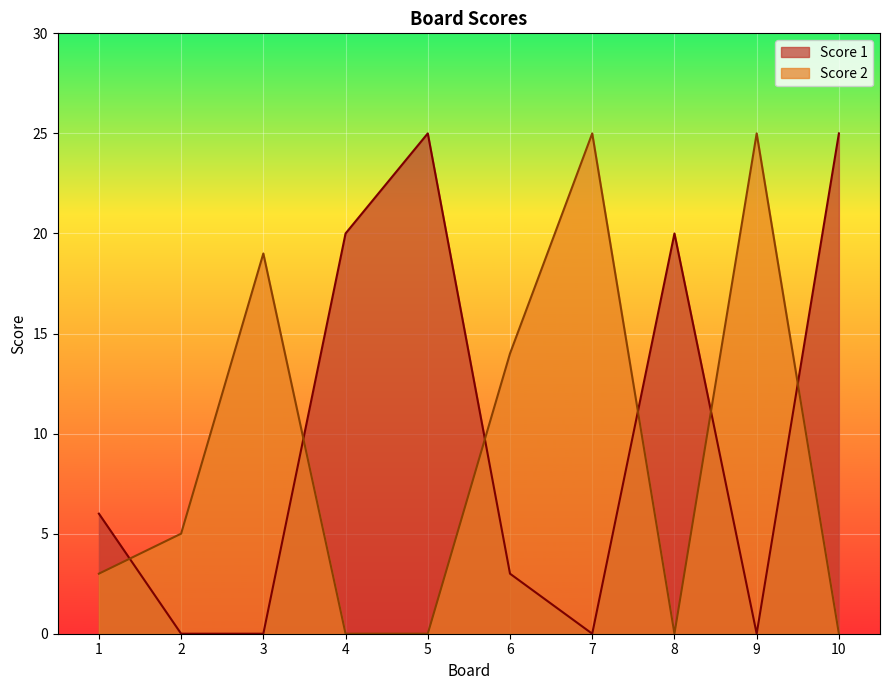

Is the value of Score 2 at 8 greater than the value of Score 1 at 8?

No